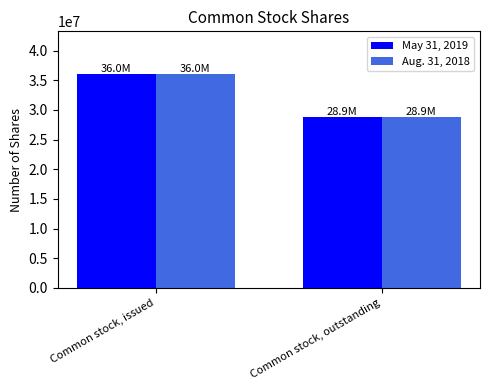

What is the minimum value shown in the chart?

28851787